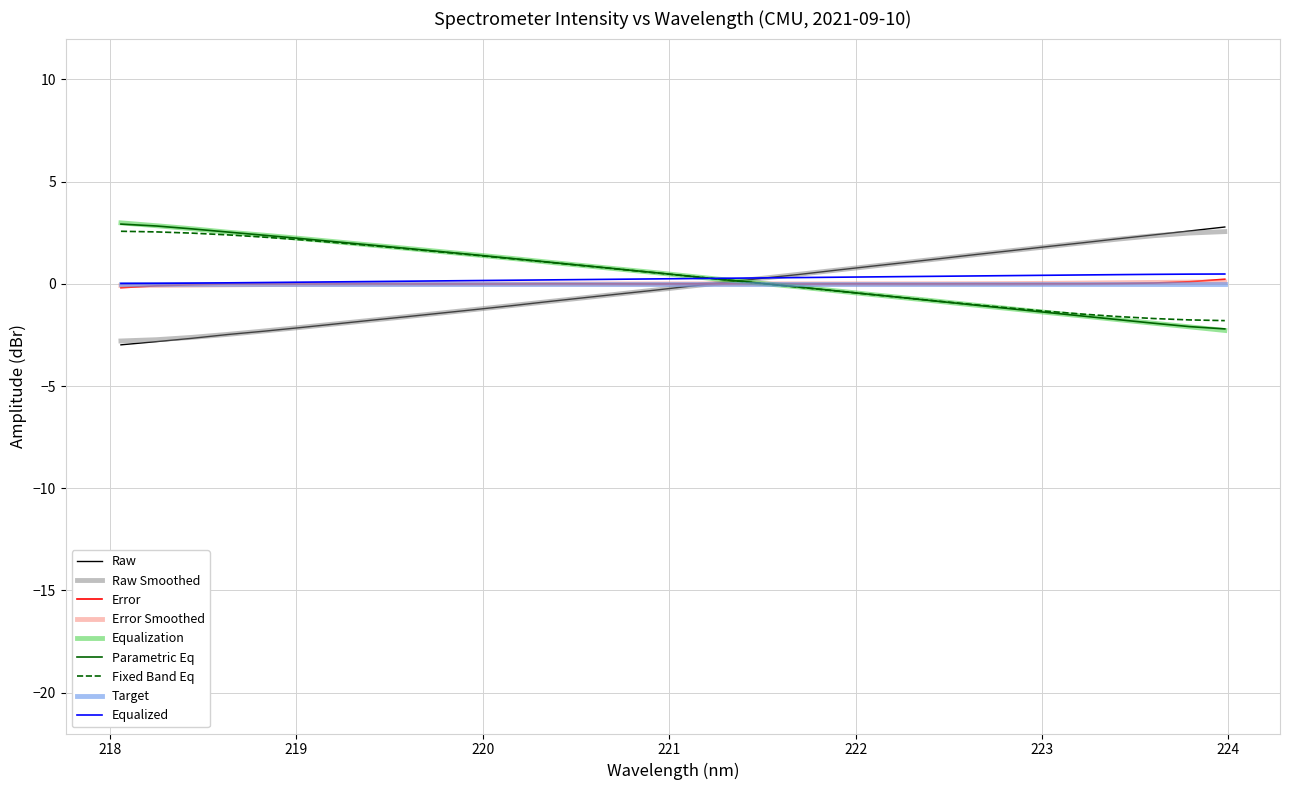

What is the minimum value shown in the chart?

-3.0